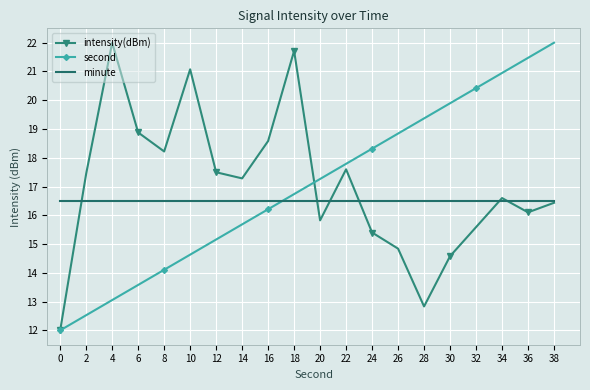

Where is the first local minimum for intensity(dBm)?

8